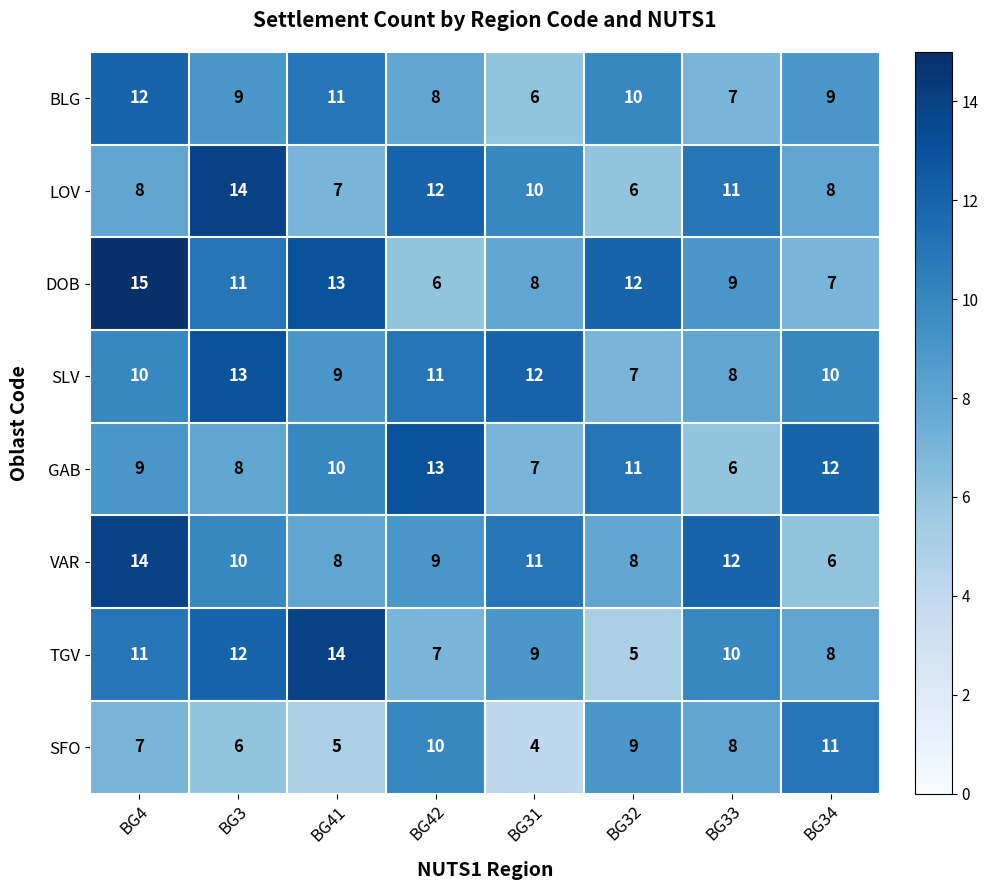

Is it true that GAB equals 11 at BG32?

True